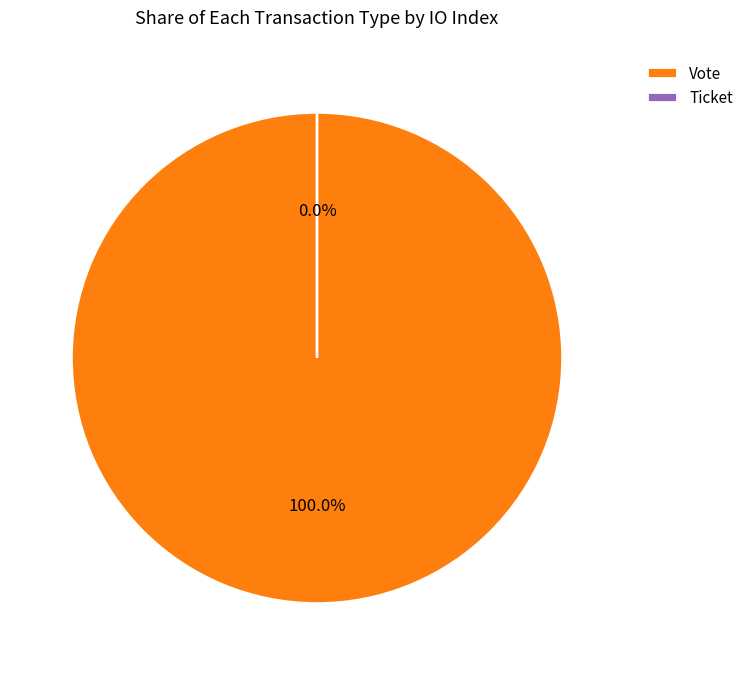

Count the number of slices in the pie.

2